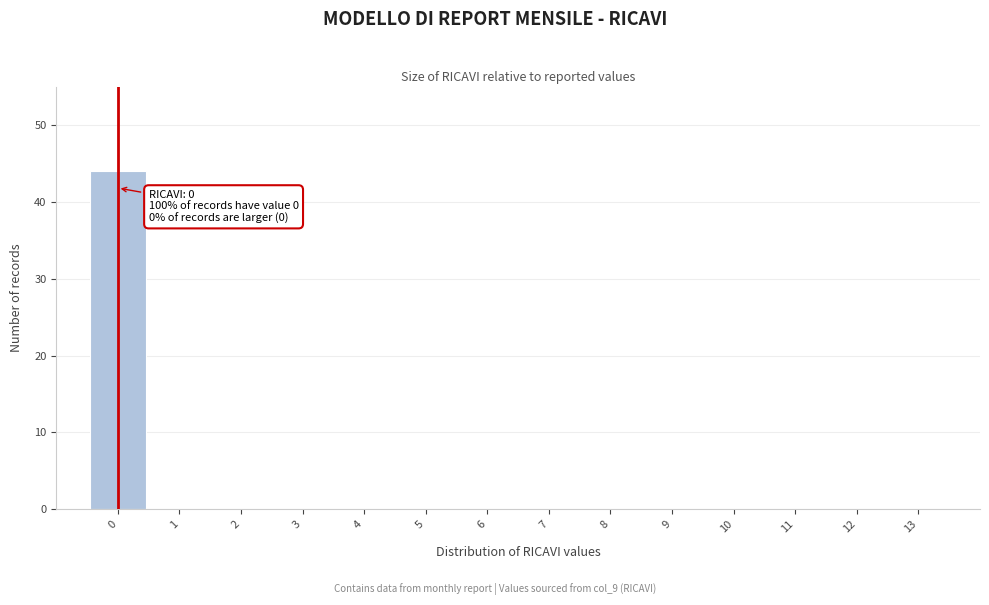

Over which range of the x-axis is the bar tallest?

-0.5 to 0.5